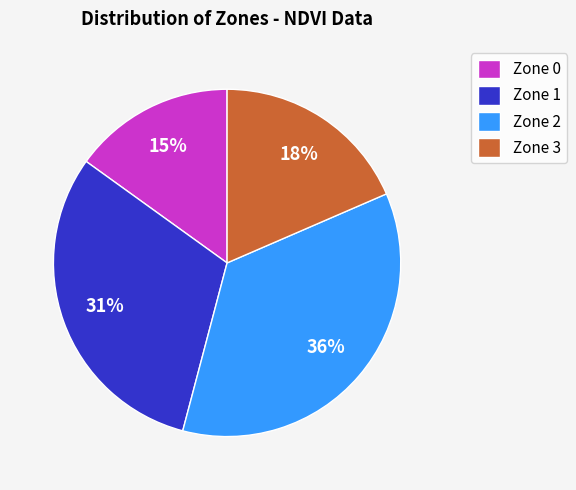

Which slice is the largest?

Zone 2